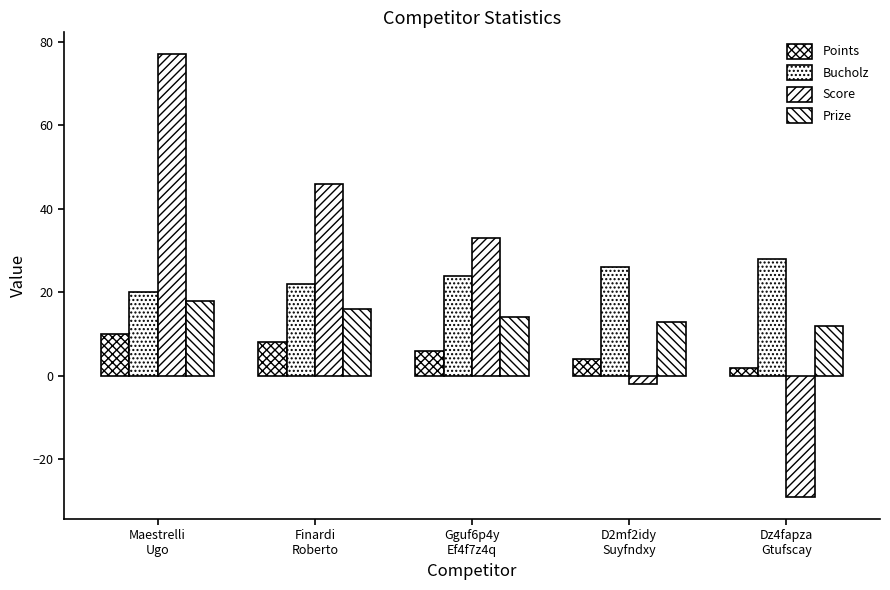

How many data points in Bucholz are less than 24?

2